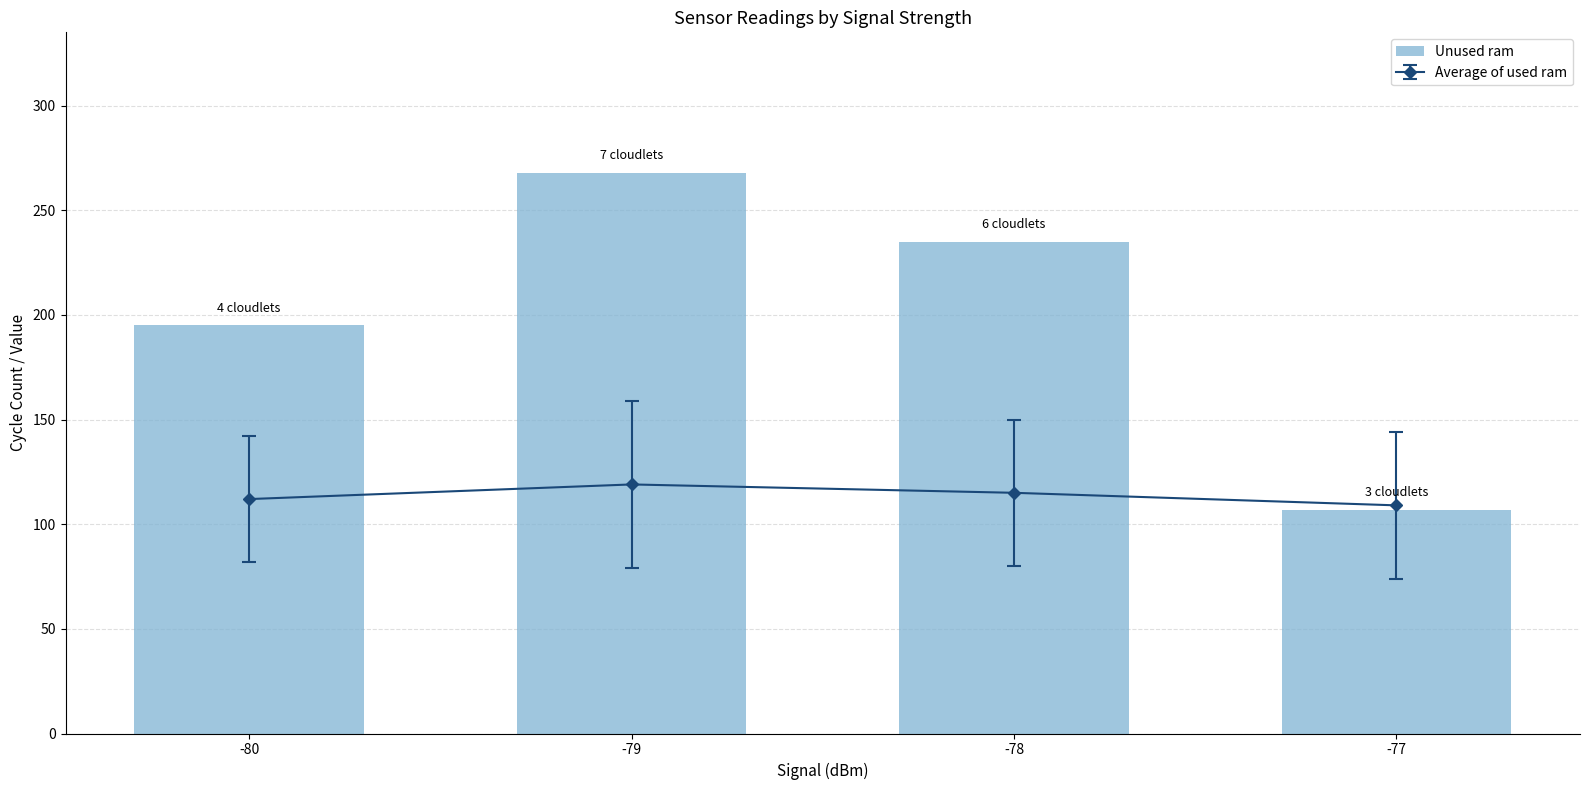

Reading right to left, list all the values displayed in this chart.

107	235	268	195